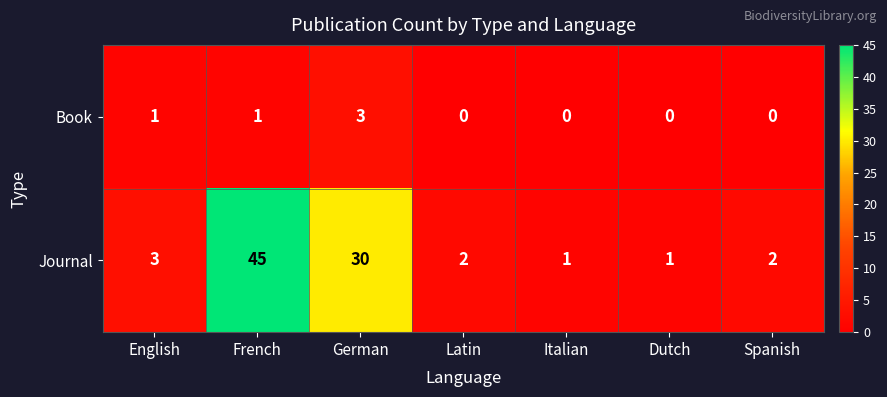

What is the total value across all series at French?

46